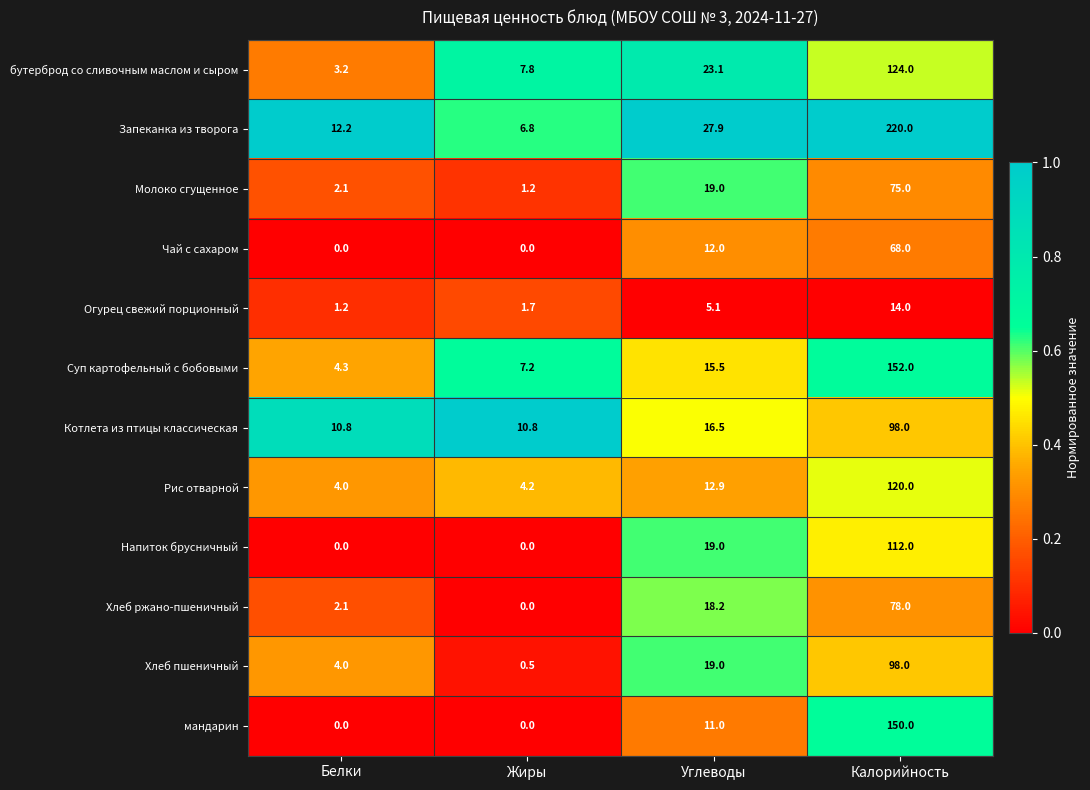

What is the total value across all series at Калорийность?

1309.0